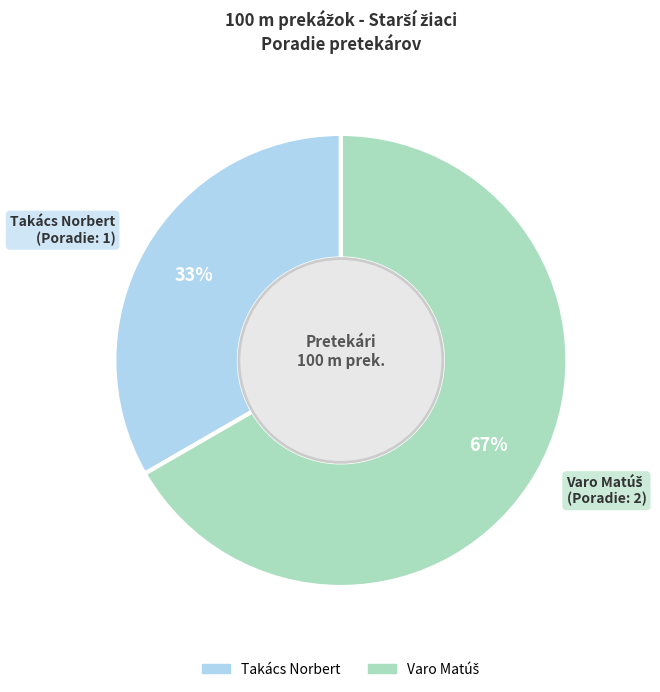

To the nearest percent, what is the average slice percentage?

50%